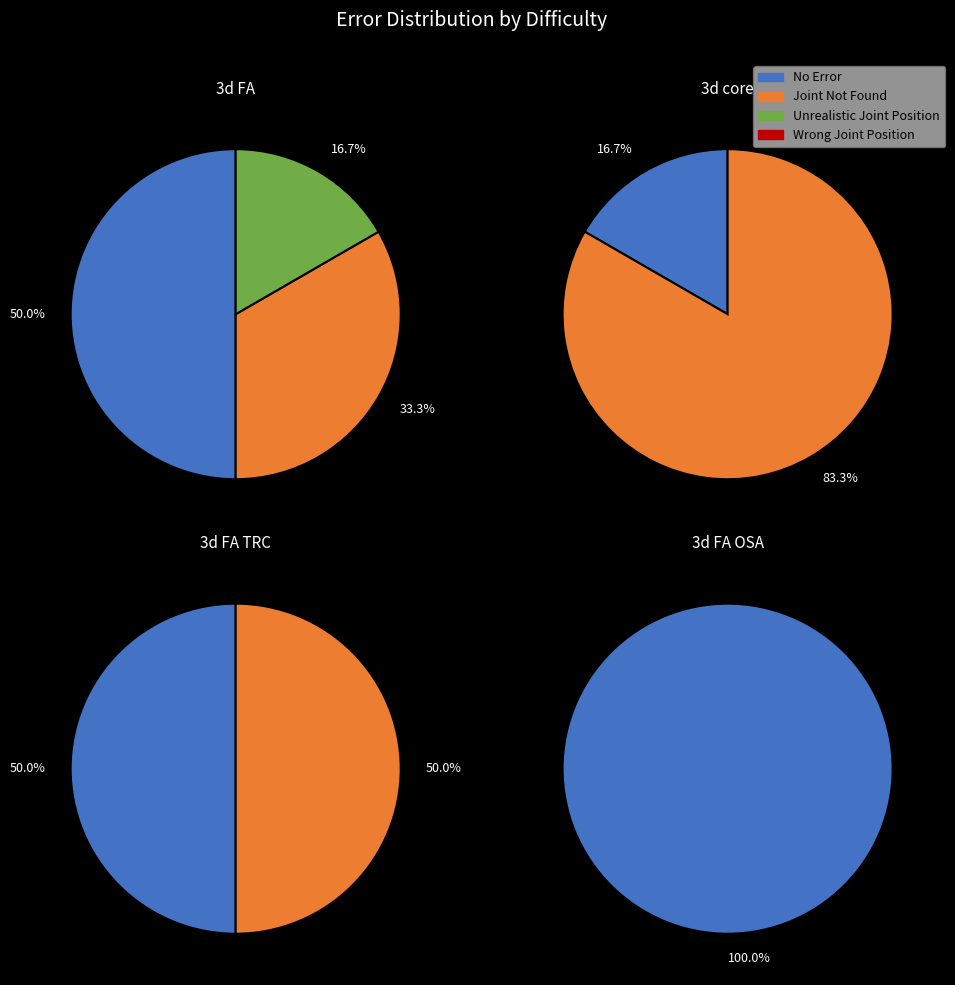

At 2, list the series in order from largest to smallest.

No Error, Joint Not Found, Unrealistic Joint Position, Wrong Joint Position